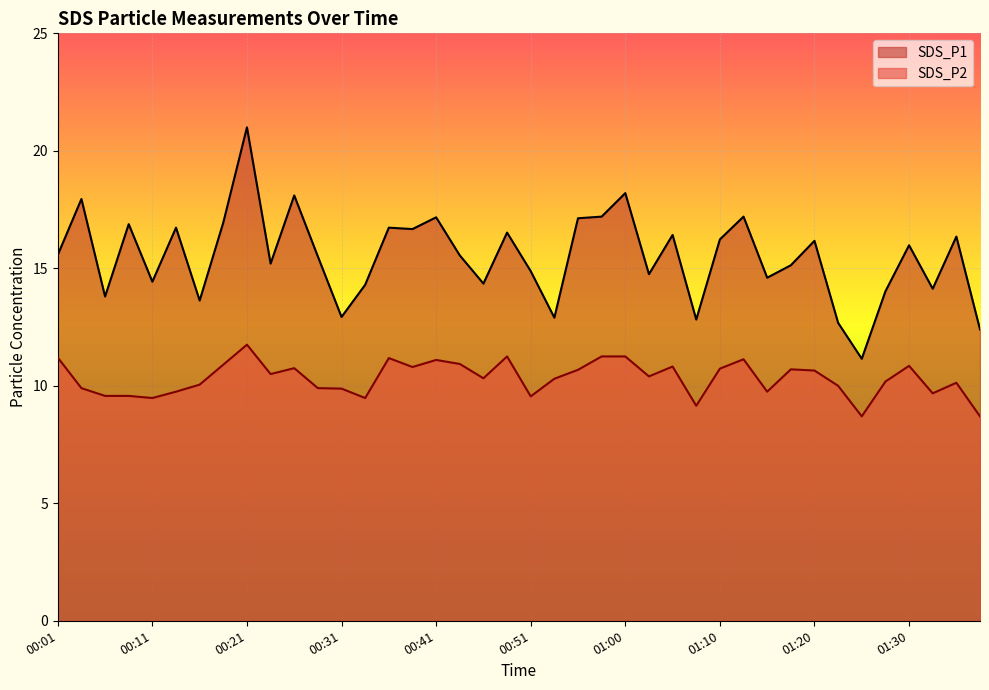

The value of SDS_P2 at 01:00 is 15.7. True or false?

False